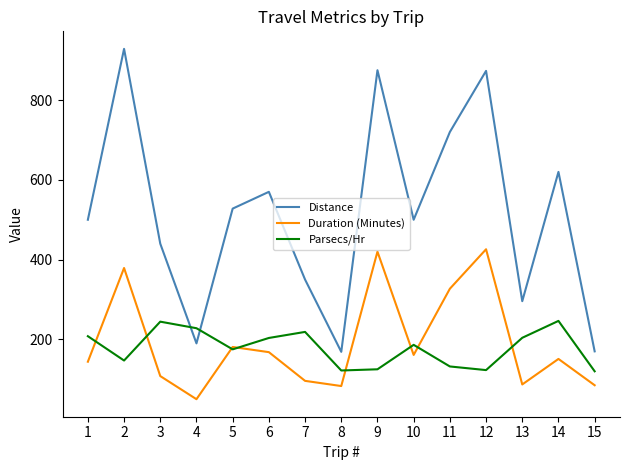

What is the smallest value displayed?

50.0